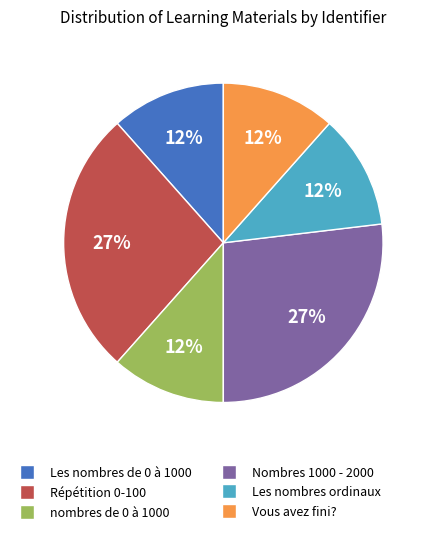

Is there a majority slice in this chart?

No